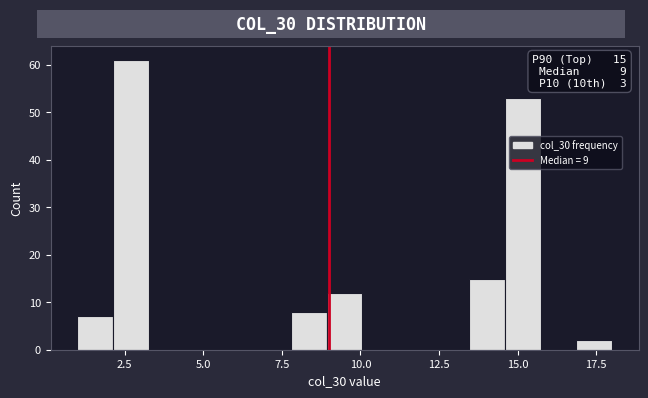

Around what value on the x-axis is the tallest bar? Give the approximate position of its centre, as read against the axis.

2.5